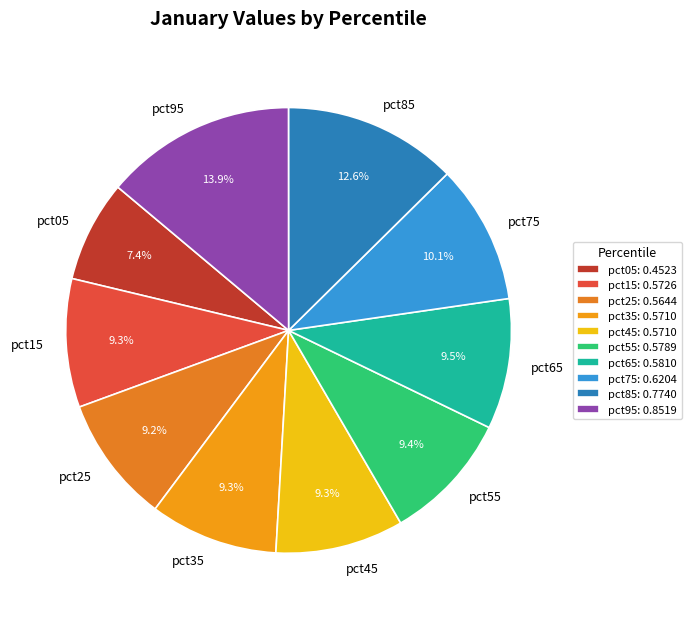

How many segments does this pie chart have?

10